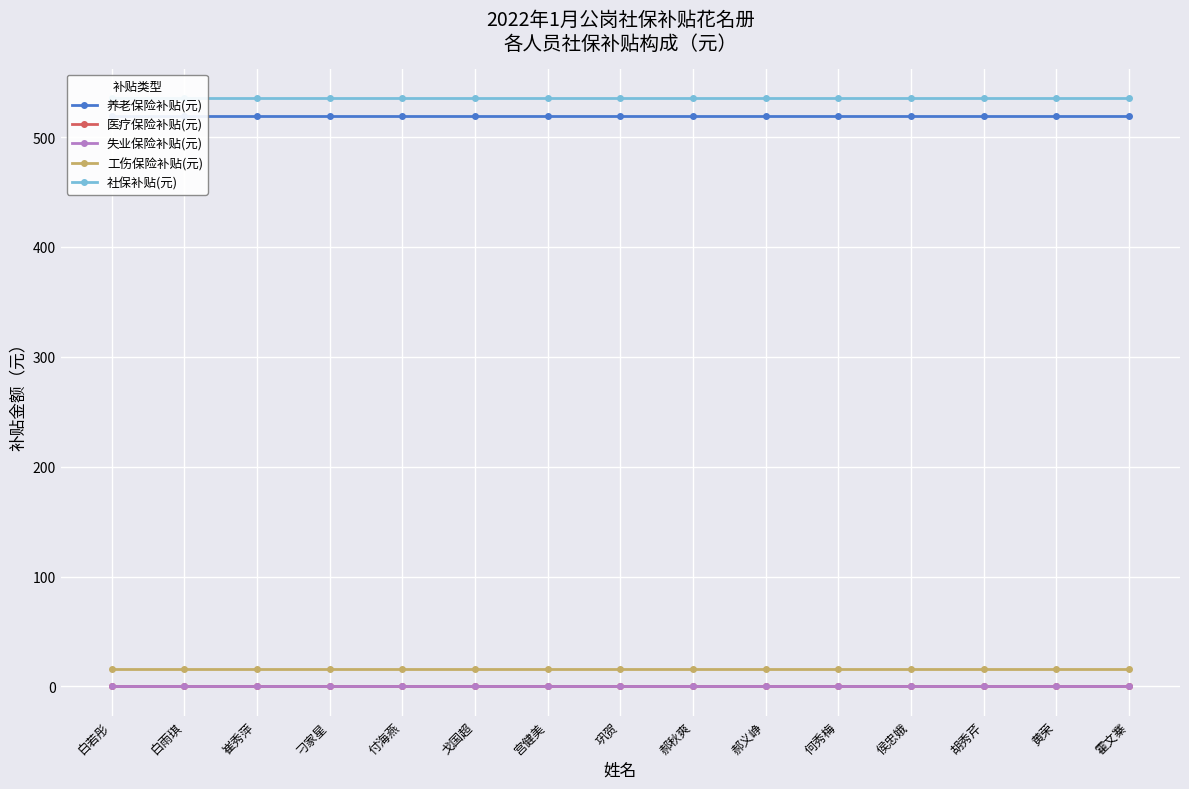

Is it true that 社保补贴(元) equals 128.6 at 戈国超?

False